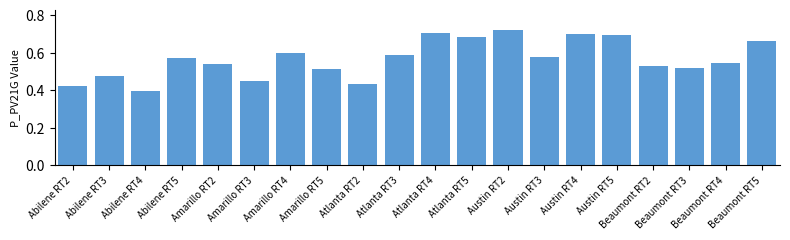

What is the difference between the maximum and minimum values?

0.3